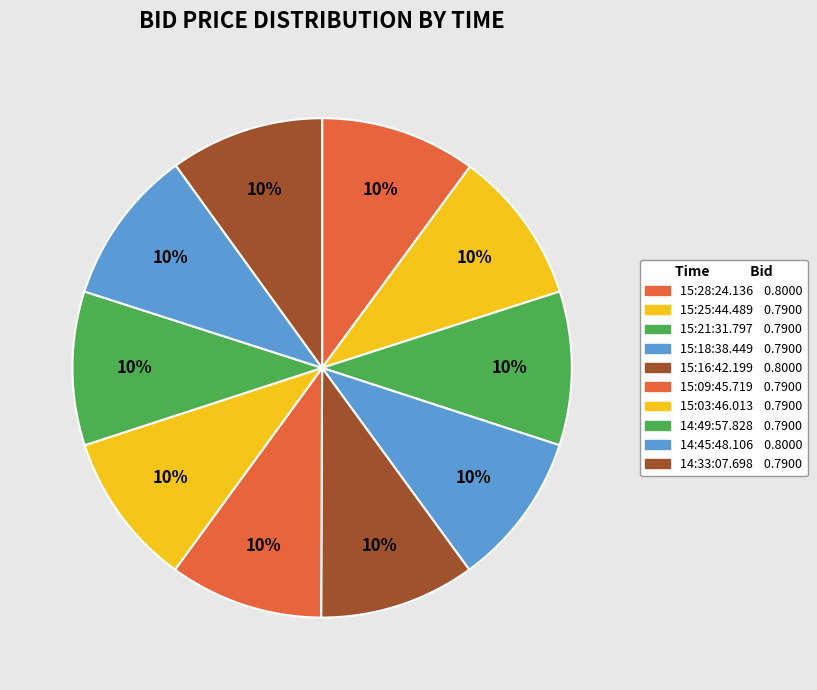

True or false: 14:33:07.698 accounts for 10% of the total.

True